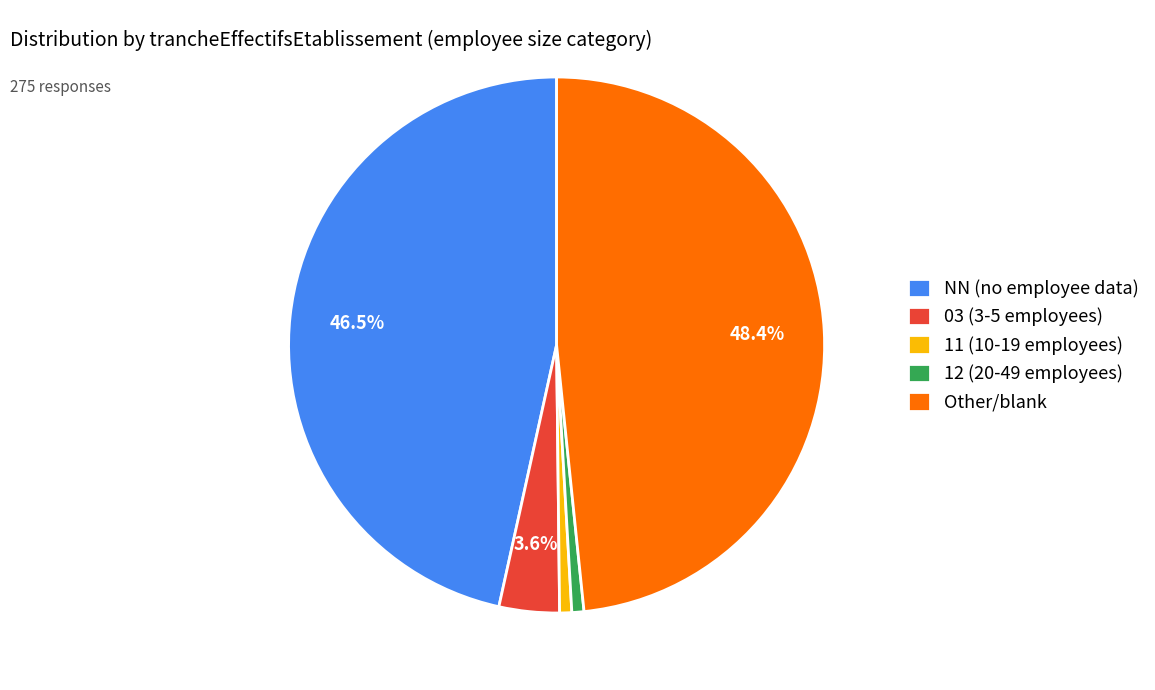

Approximately how many times larger is the value at Other/blank compared to NN (no employee data)?

1.0